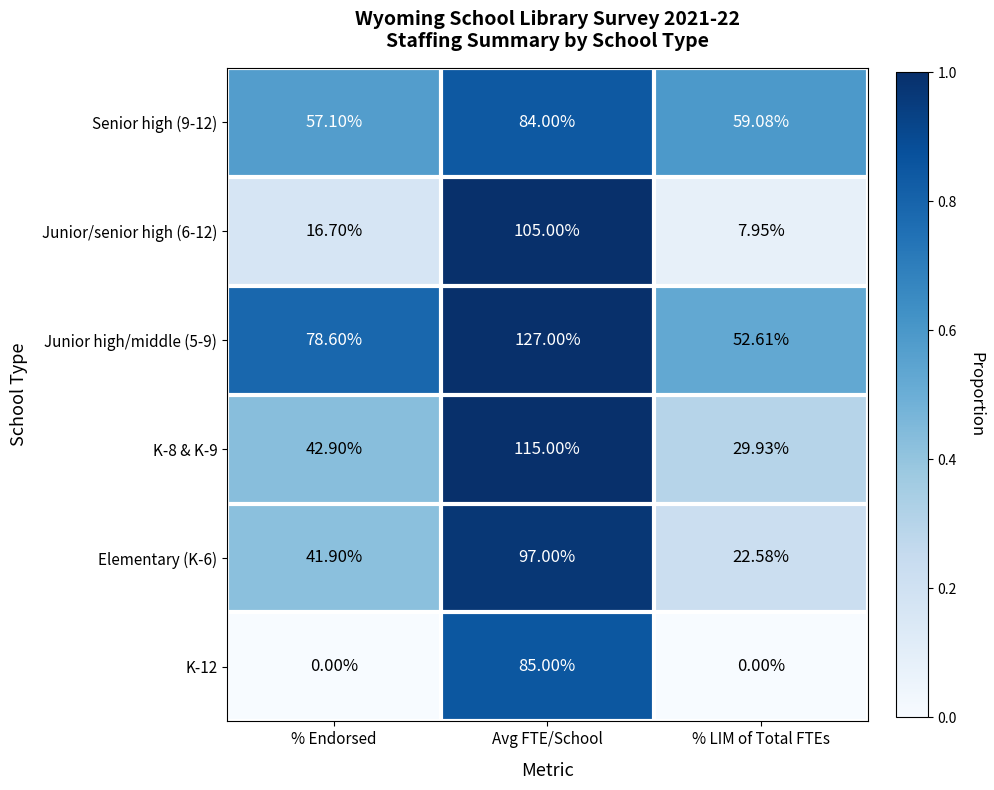

Which series has the largest range (max minus min)?

Junior/senior high (6-12)